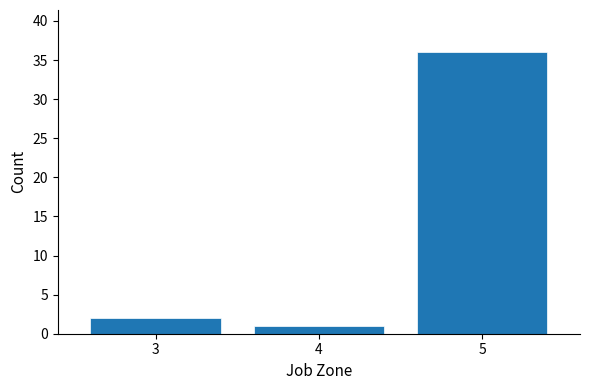

Reading left to right, list every bar in this chart as the range it spans on the x-axis followed by its height. The values are not printed on the chart, so give them approximately, as read against the axis.

2.5 to 3.5: 2
3.5 to 4.5: 1
4.5 to 5.5: 36